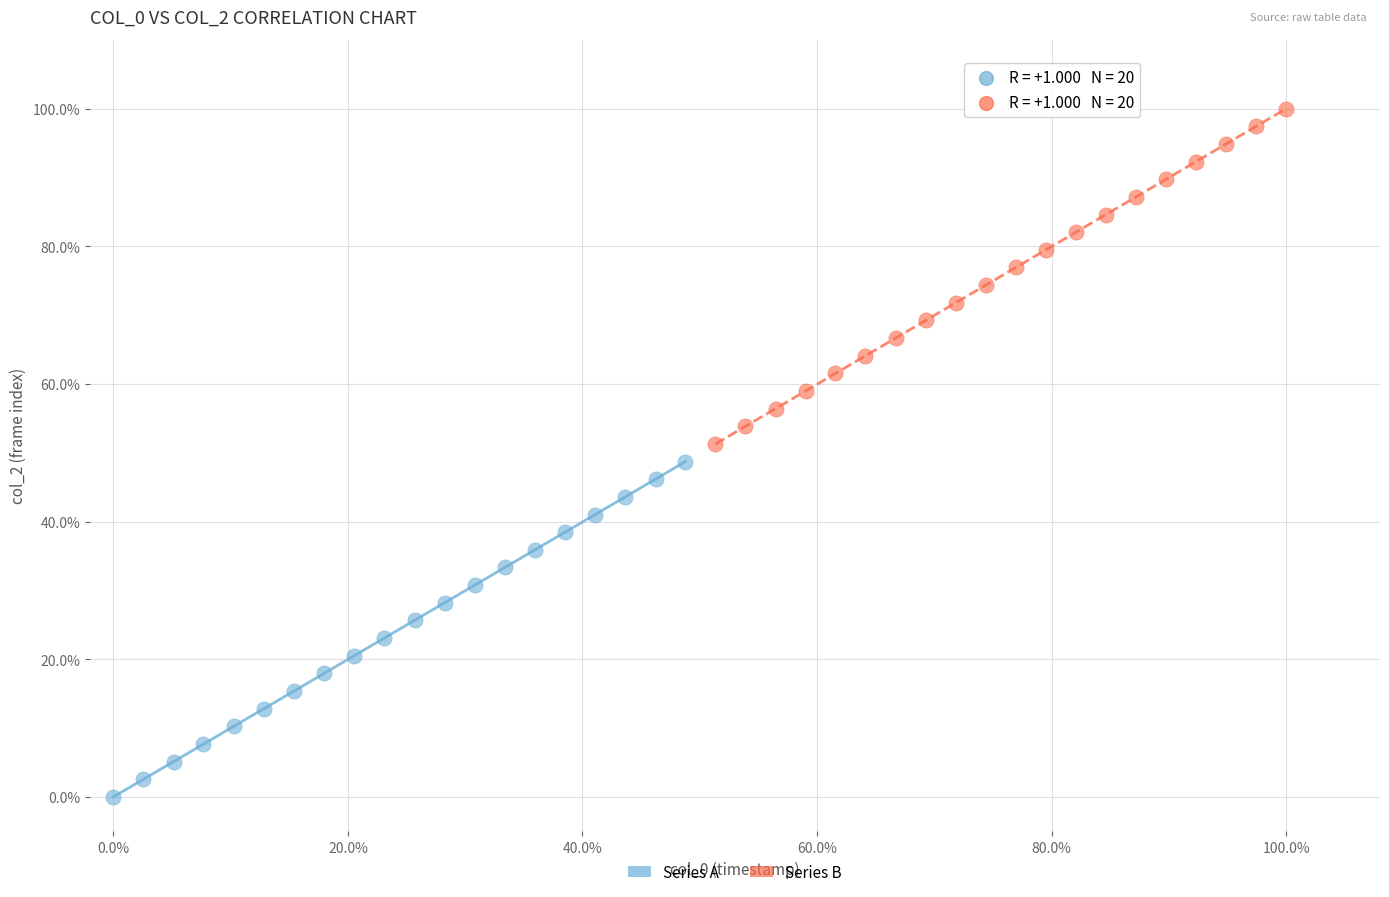

What are all the series names shown in the legend?

Series A, Series B